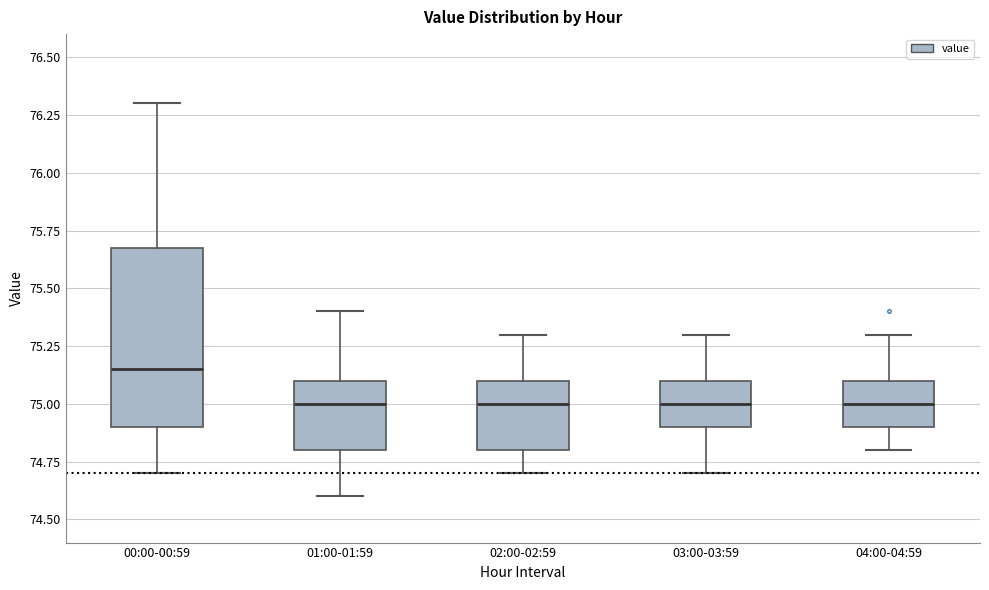

Comparing the boxes themselves (not the whiskers), which one is the tallest?

00:00-00:59